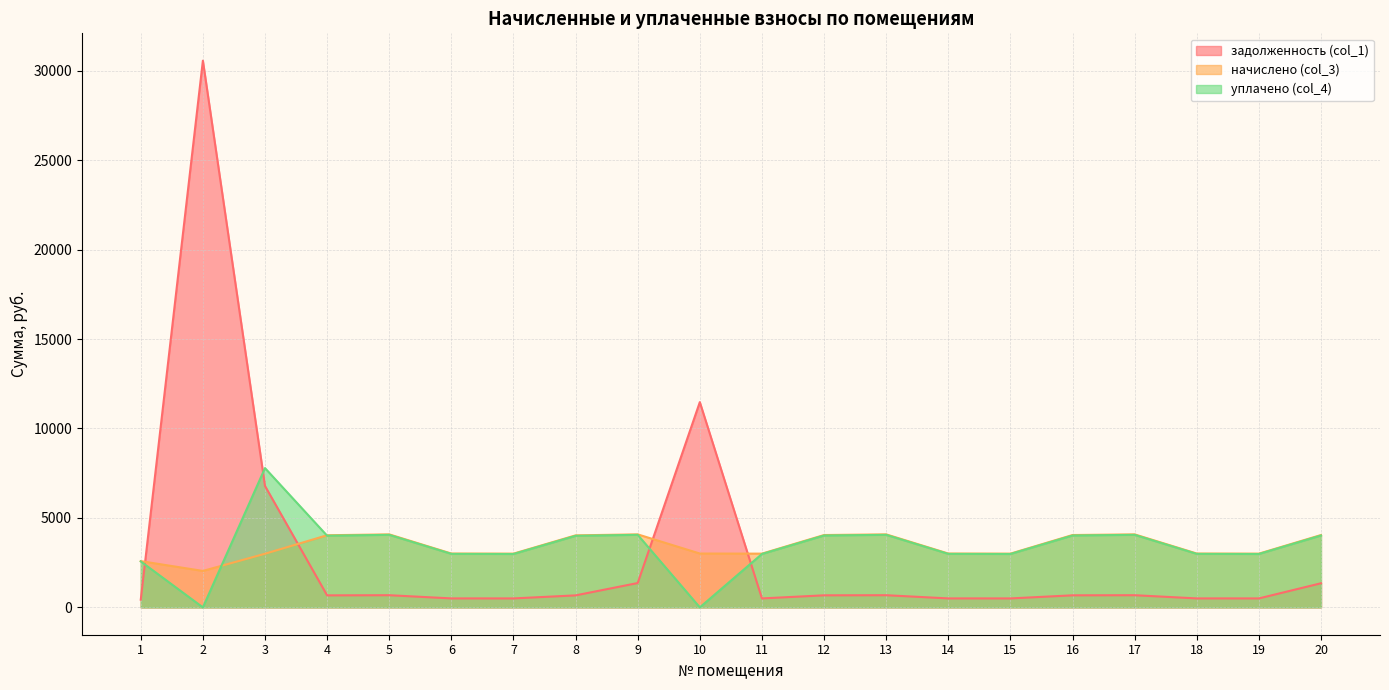

True or false: уплачено (col_4) and начислено (col_3) intersect in this chart.

True